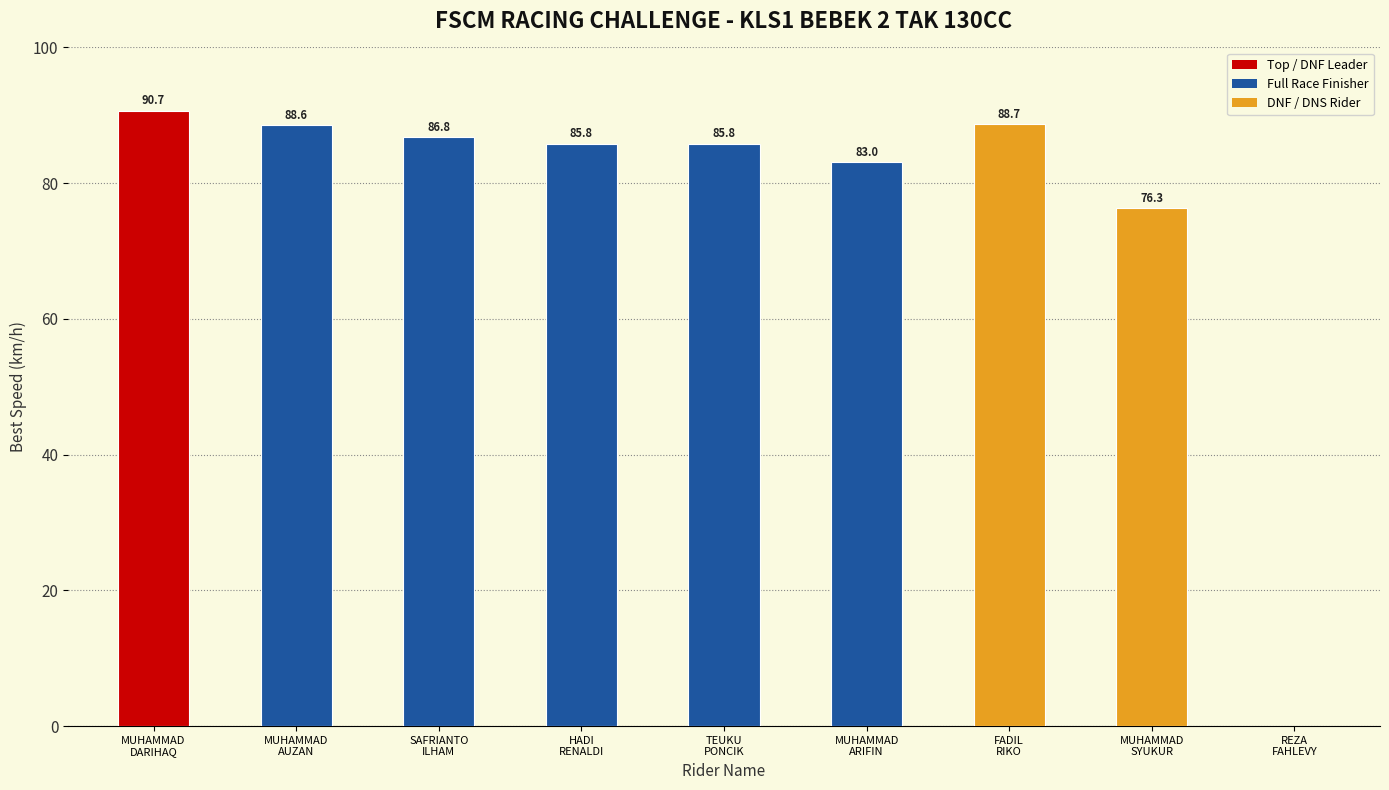

What is the maximum value shown in the chart?

90.7